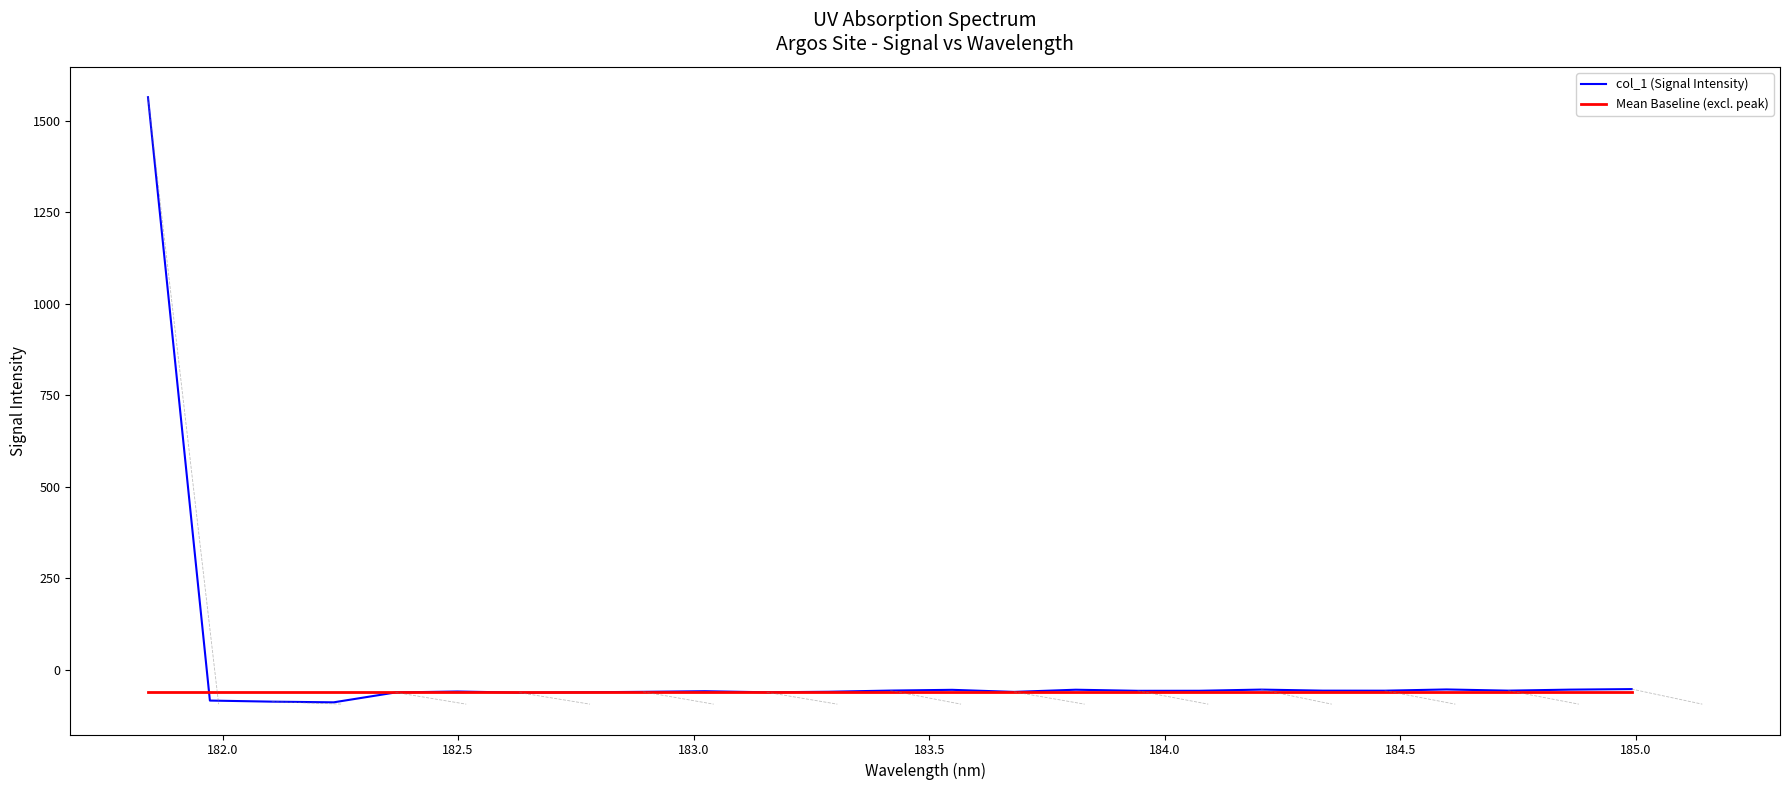

What is the sum of all Mean Baseline (excl. peak) values?

-1539.8